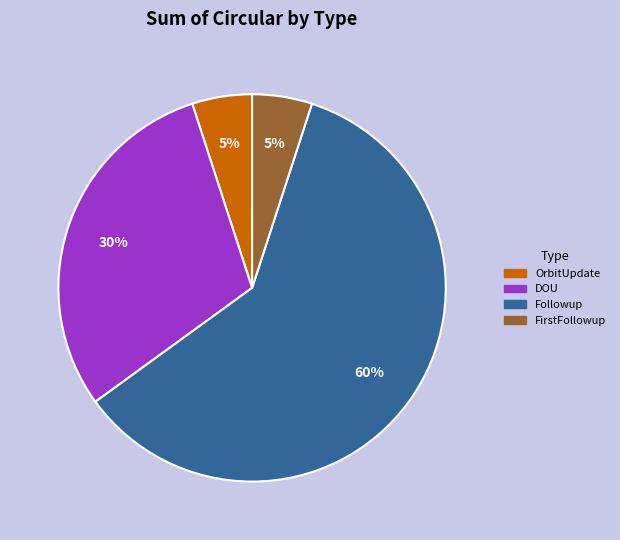

To the nearest percent, what is the difference between the largest and smallest slice percentages?

55%